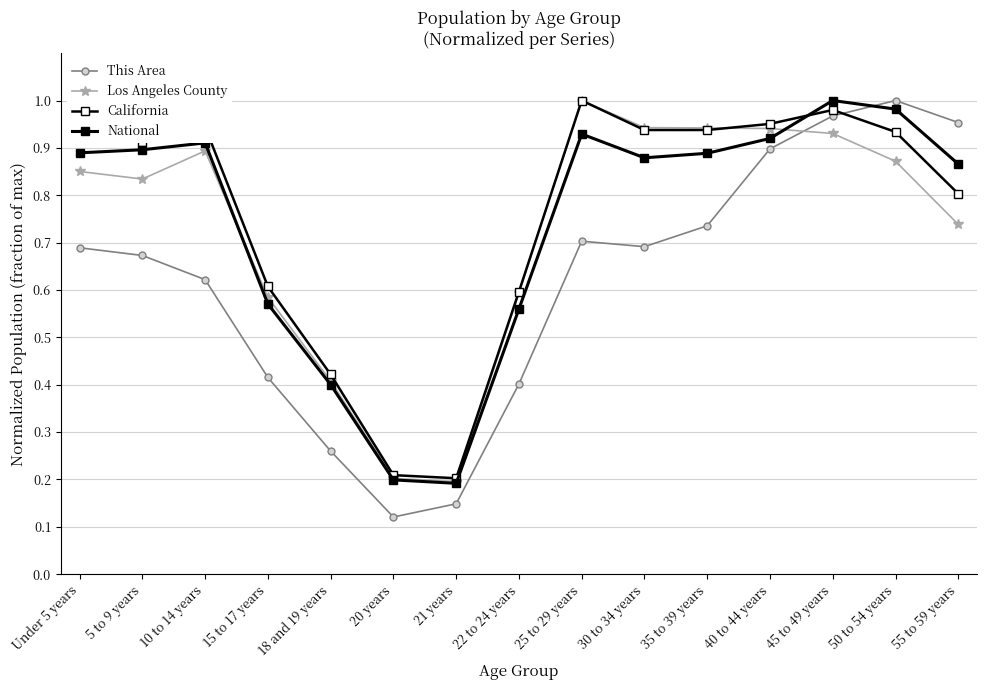

Which series has the widest spread of values?

This Area